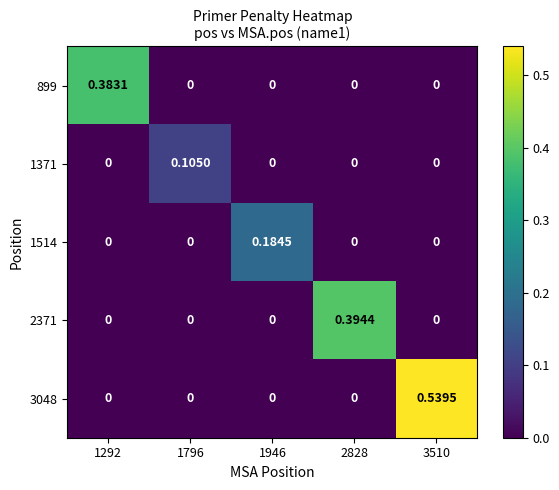

Count the number of data series in this chart.

5